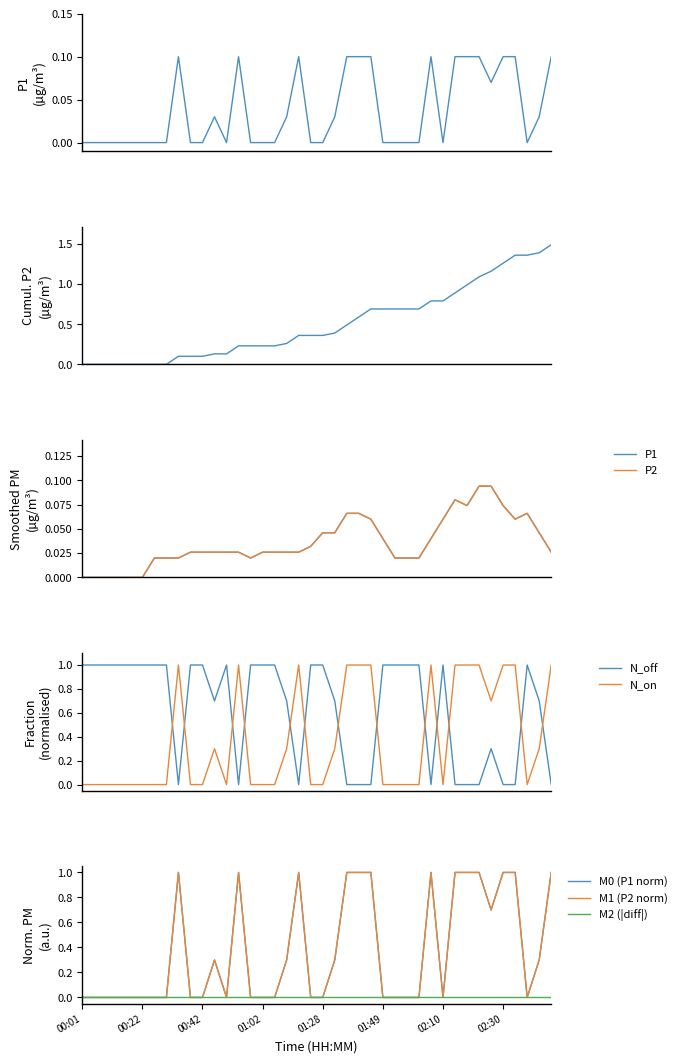

What is the total value across all series at 33?

0.1